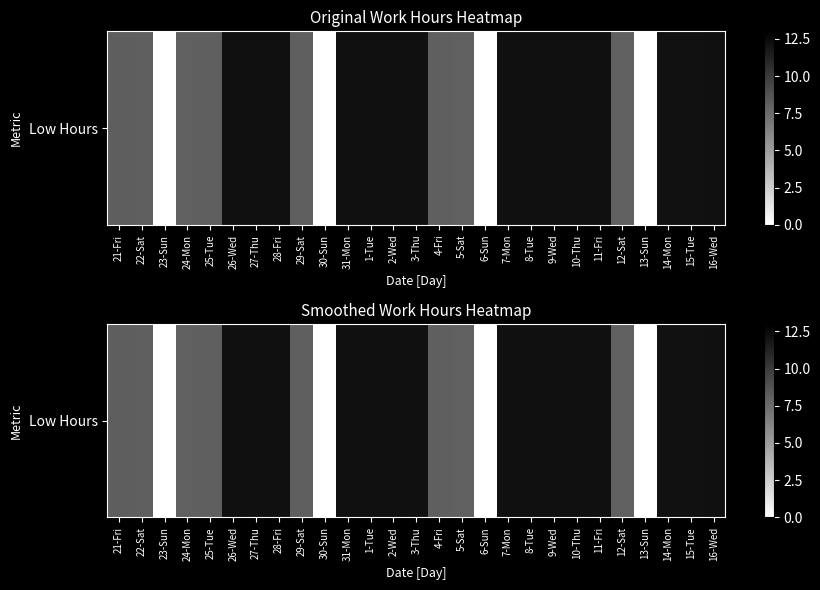

What is the average value?

9.1